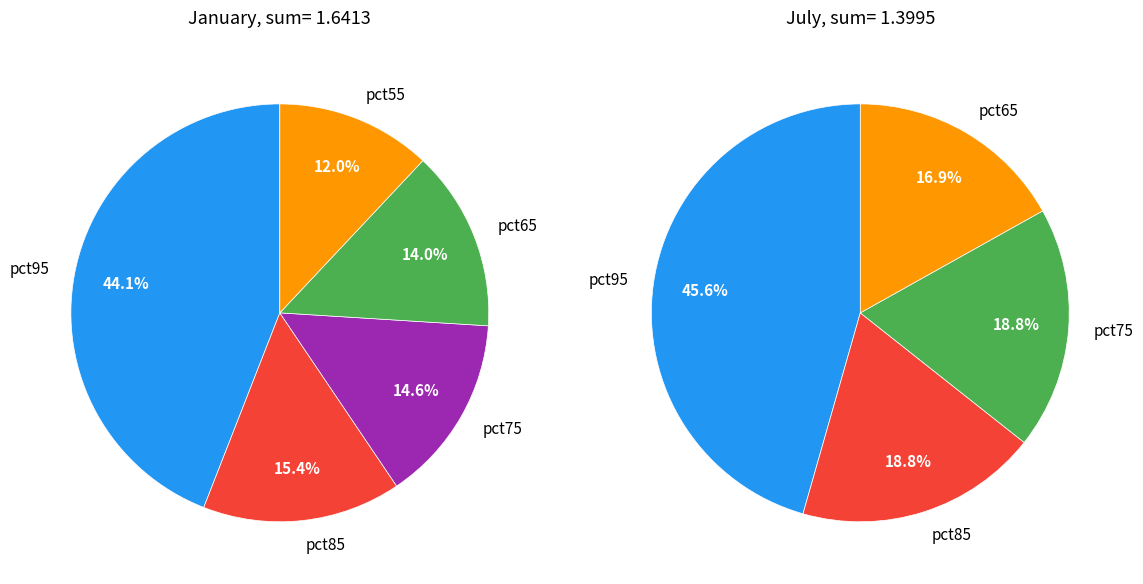

Combined, do 4 and 2 account for over 50%?

No